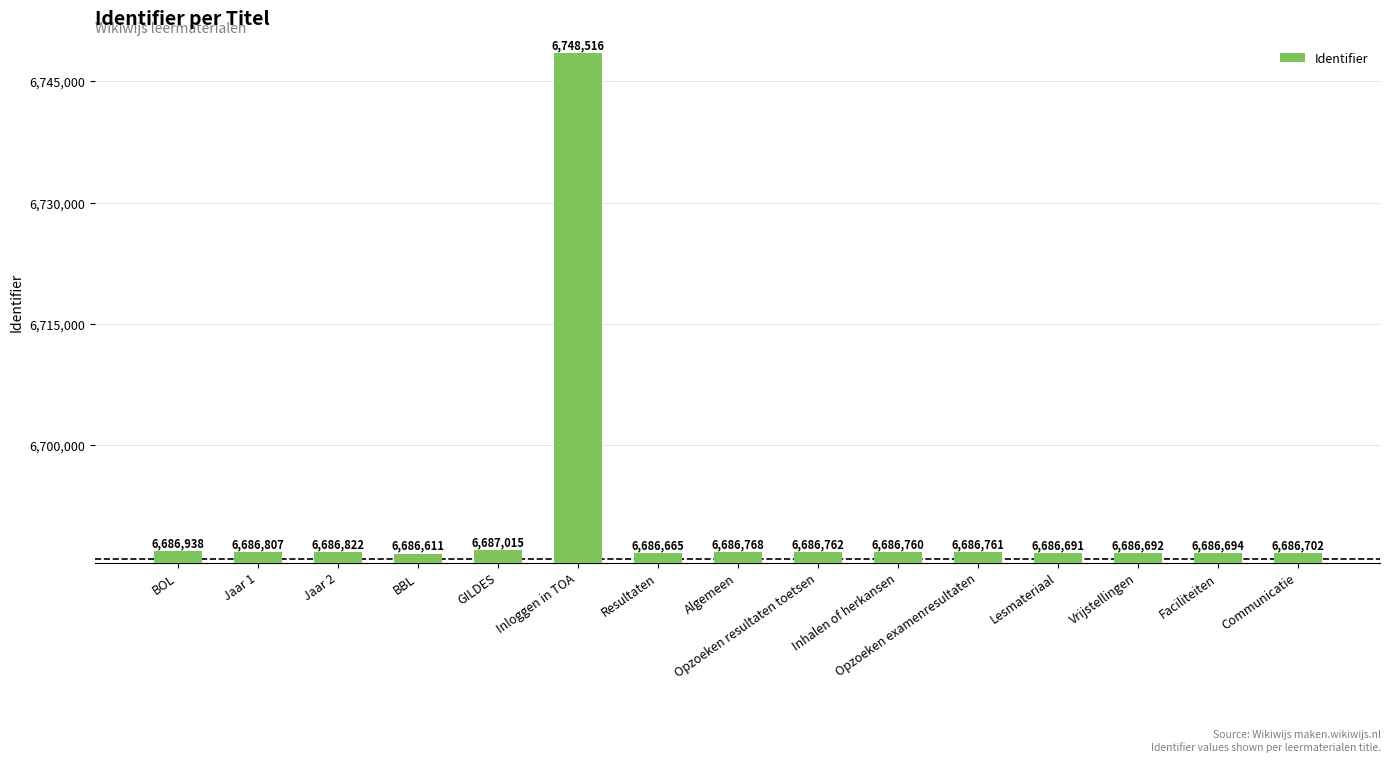

Where does the data first go above 6686761?

BOL